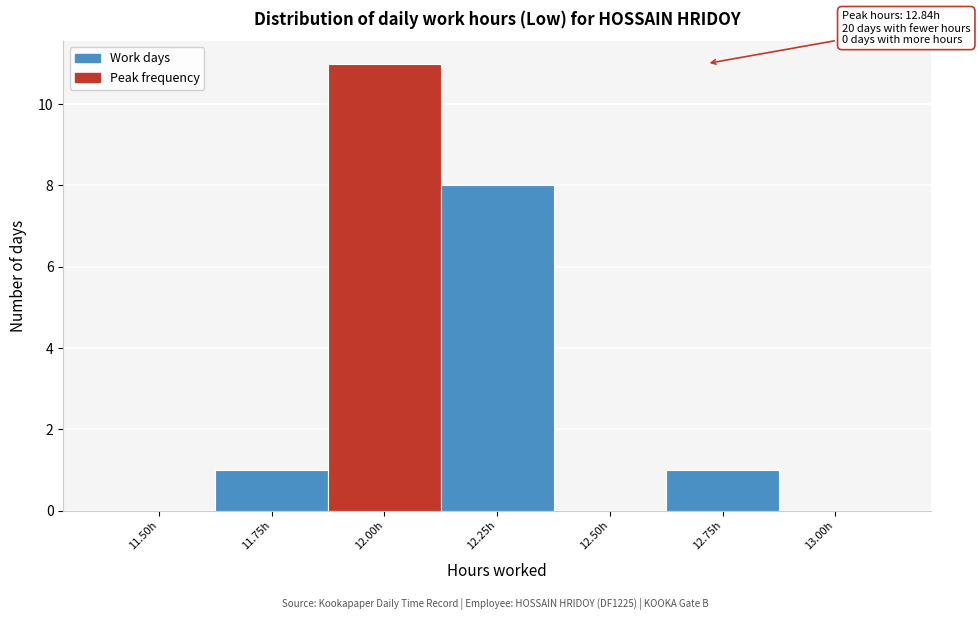

Reading left to right, list all the values displayed in this chart.

11.50h=0	11.75h=1	12.00h=11	12.25h=8	12.50h=0	12.75h=1	13.00h=0